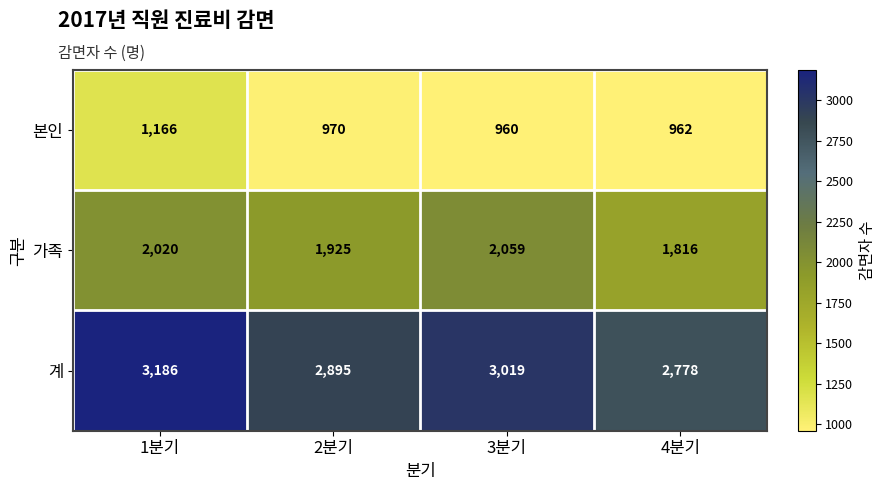

How many data points in 본인 are less than 970?

2